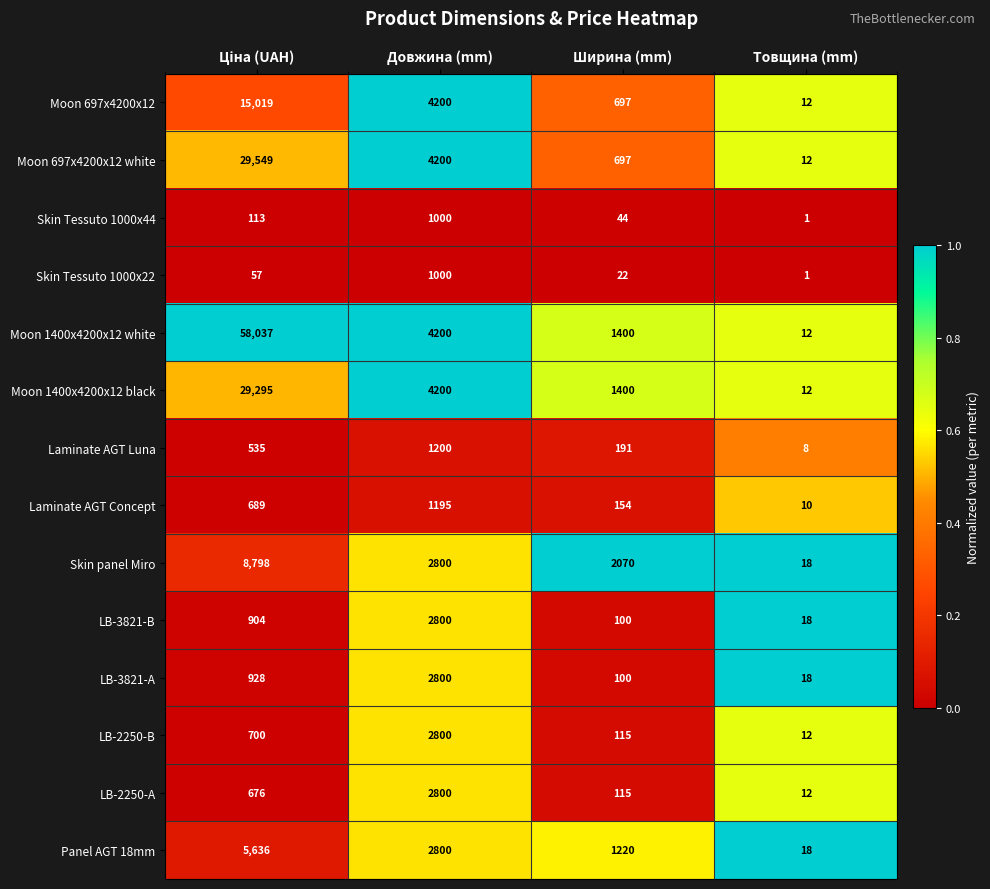

Count the number of data series in this chart.

14